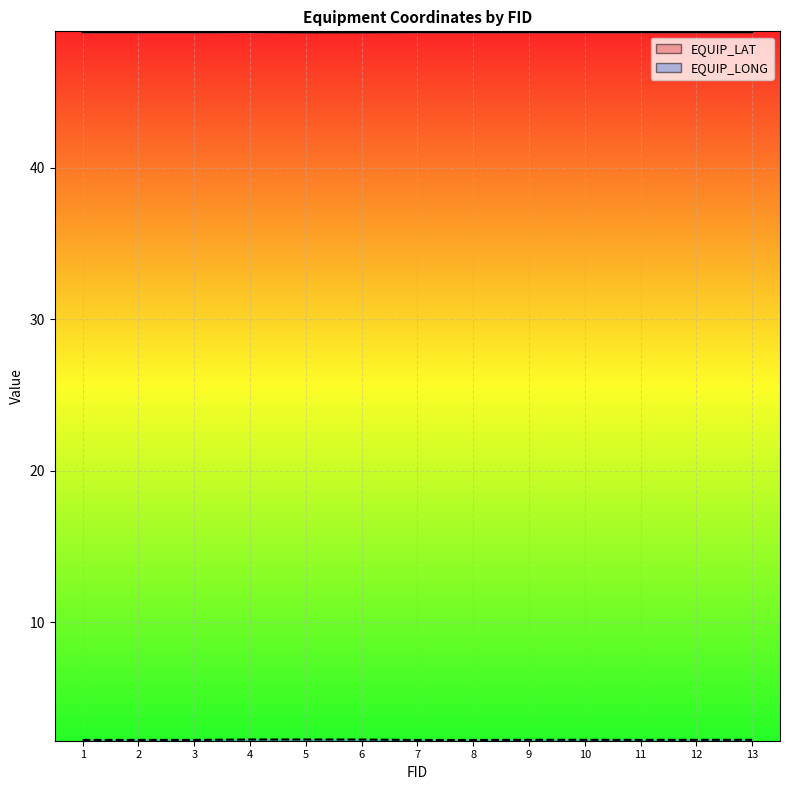

Between 3 and 4, which is larger?

4